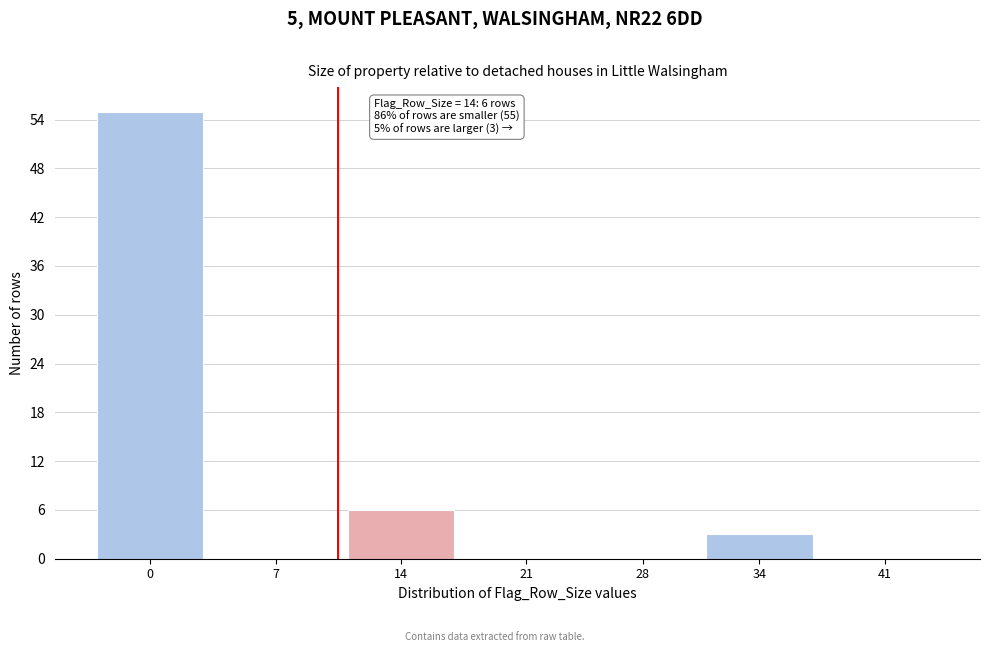

Reading left to right, what are all the values shown in this chart?

0=55	7=0	14=6	21=0	28=0	34=3	41=0